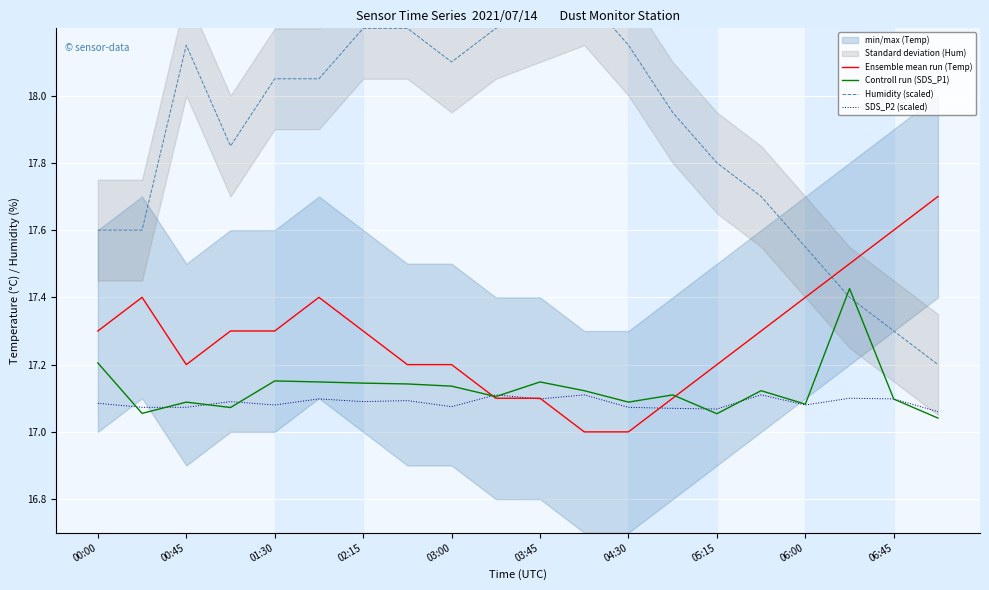

How many Controll run (SDS_P1) values are between 17 and 18?

20